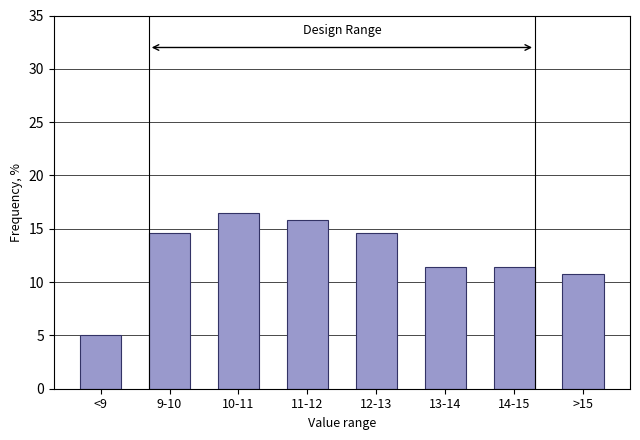

Reading left to right, transcribe all the data shown in this chart.

<9=5.1	9-10=14.6	10-11=16.5	11-12=15.8	12-13=14.6	13-14=11.4	14-15=11.4	>15=10.8